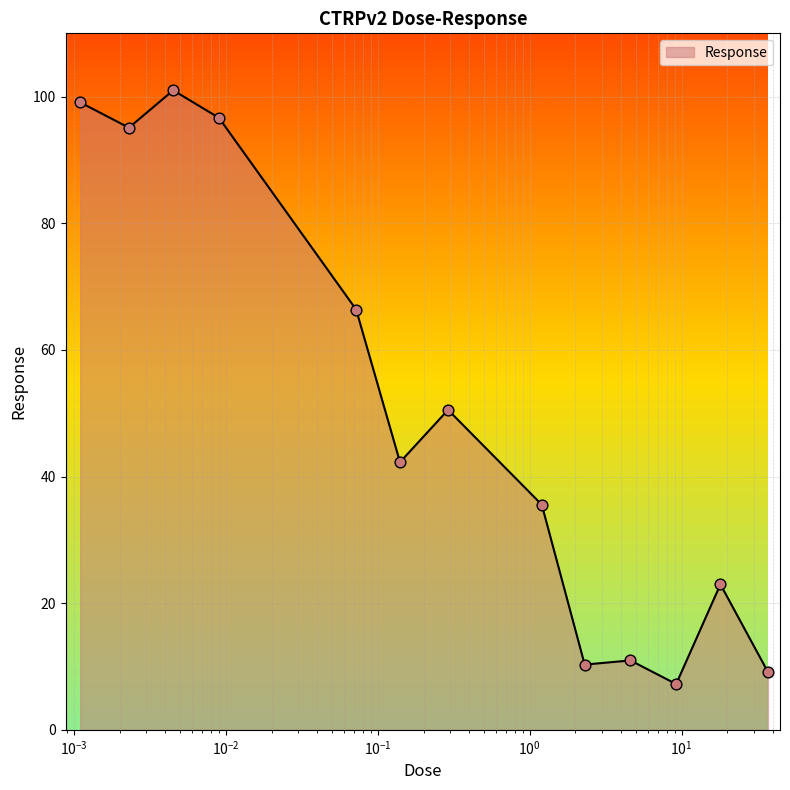

What is the maximum value shown in the chart?

101.0